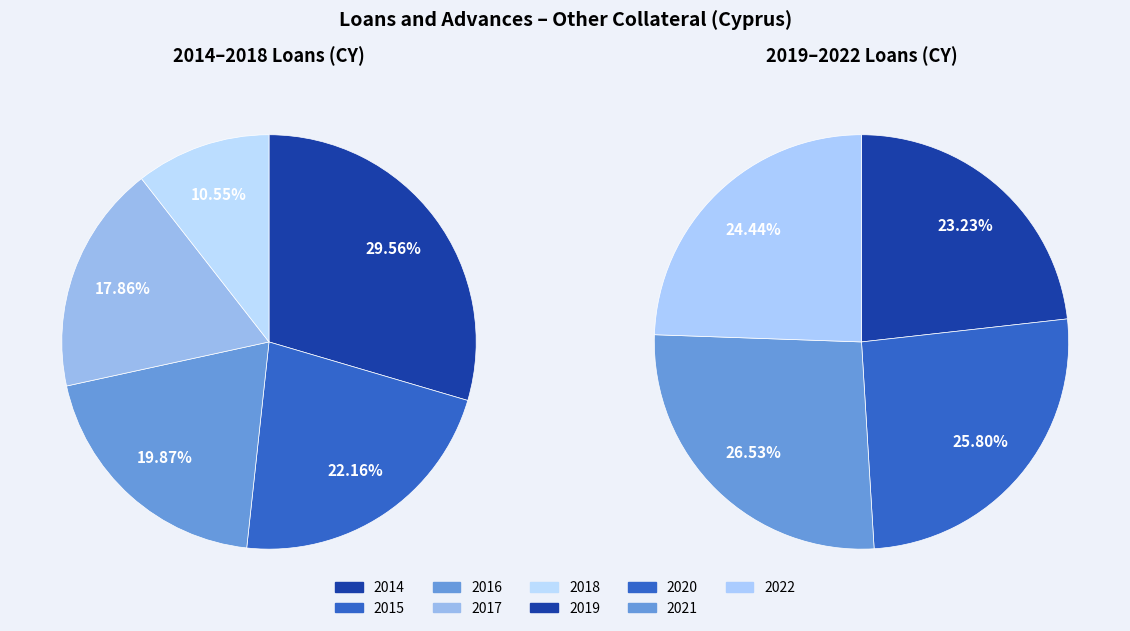

Between 2014 and 2019, which is larger?

2014